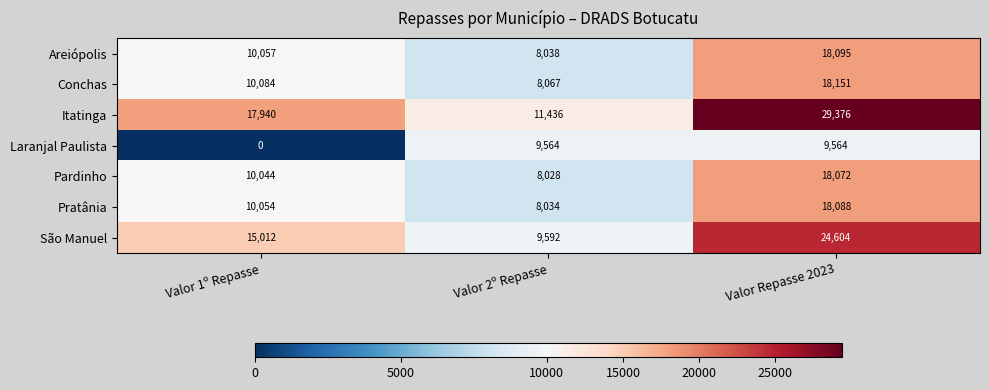

How many data points does each series have?

3